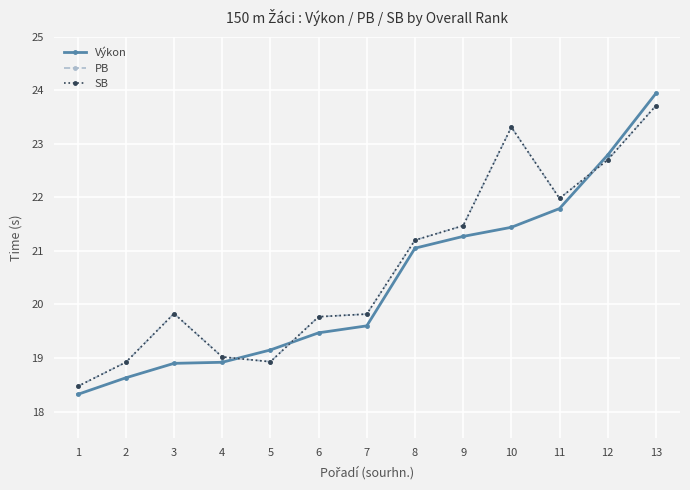

At which category is the sum across all series the highest?

13